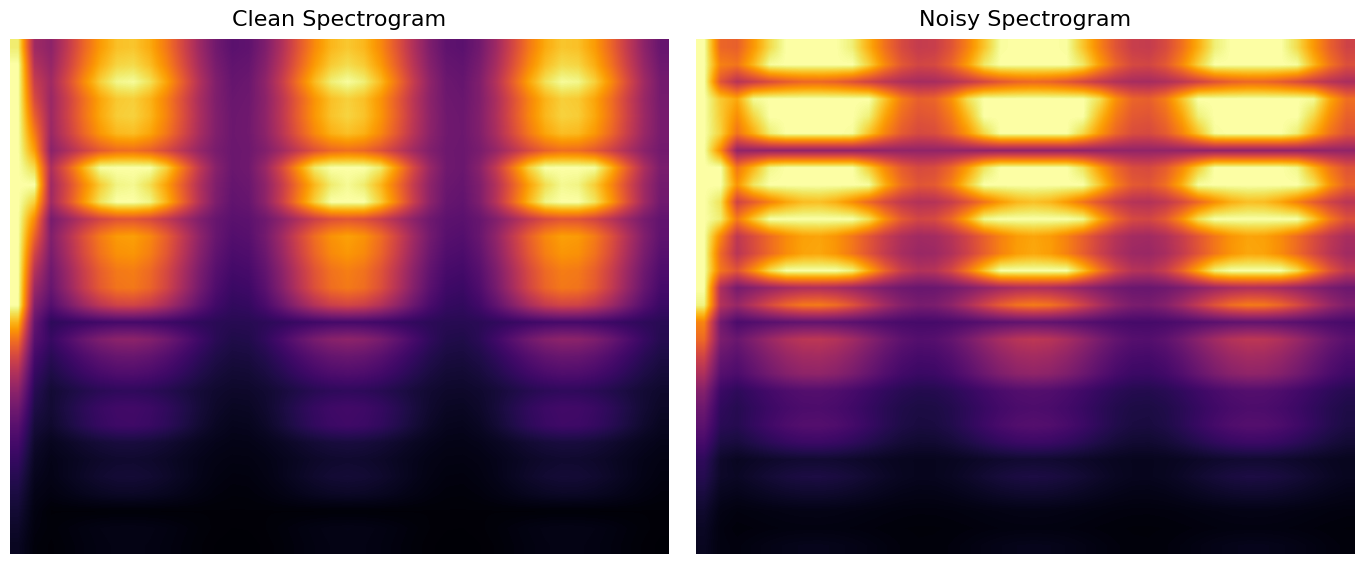

What is the difference between the highest and lowest values at 15?

1.0